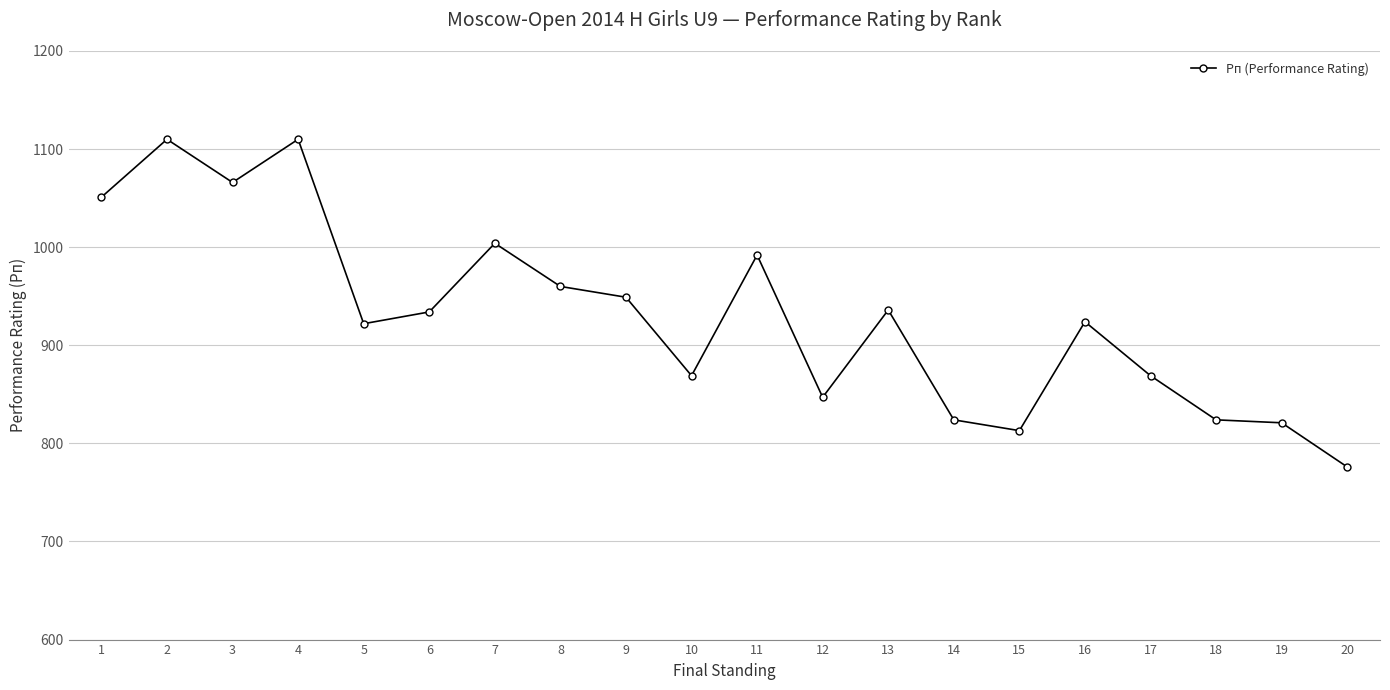

What is the difference between the maximum and minimum values?

334